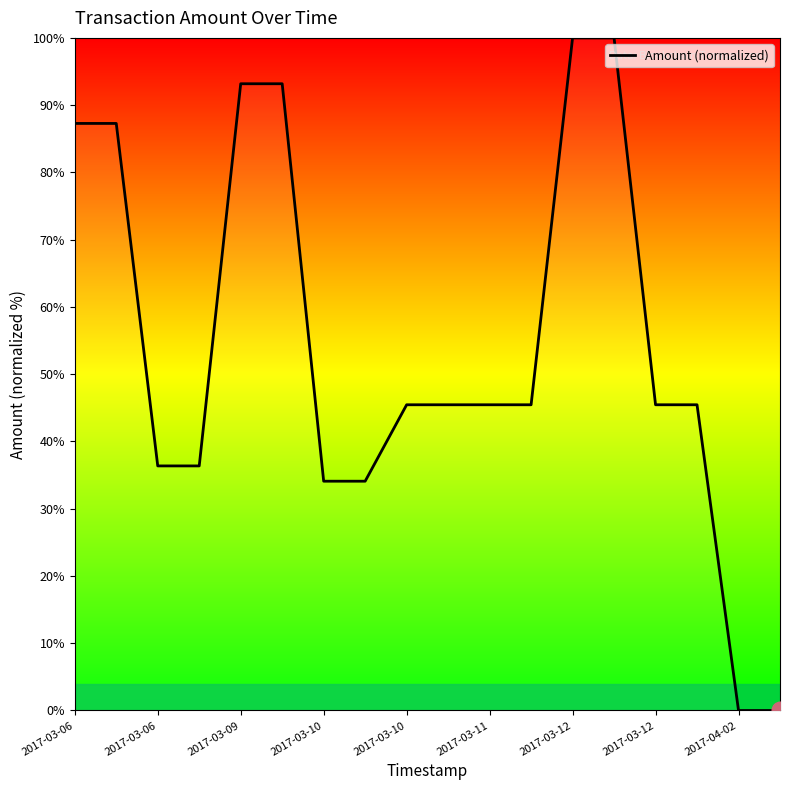

What is the greatest value displayed?

100.0